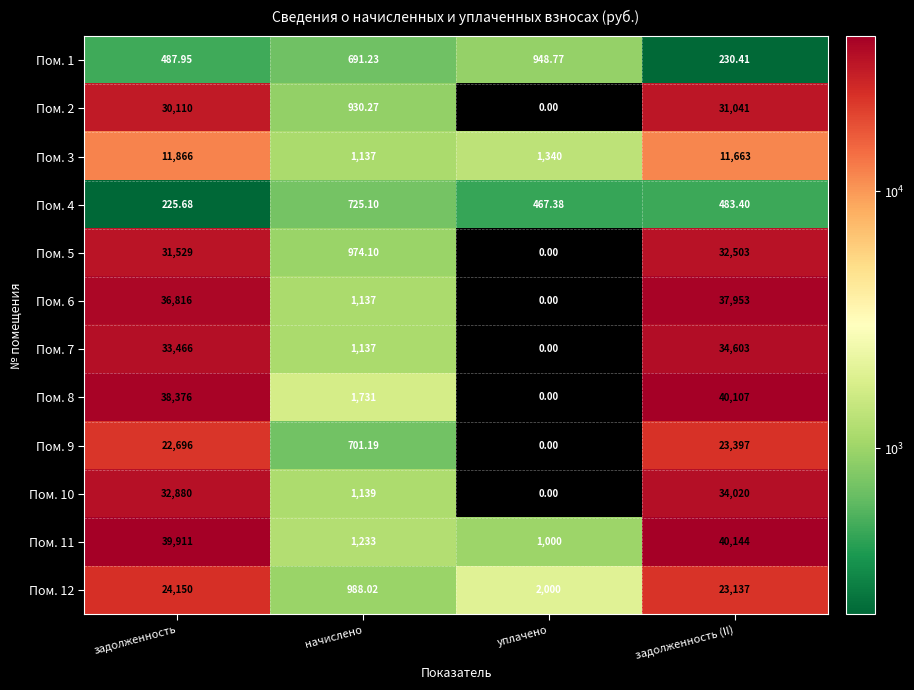

Which category has the lowest value in the Пом. 9 series?

уплачено